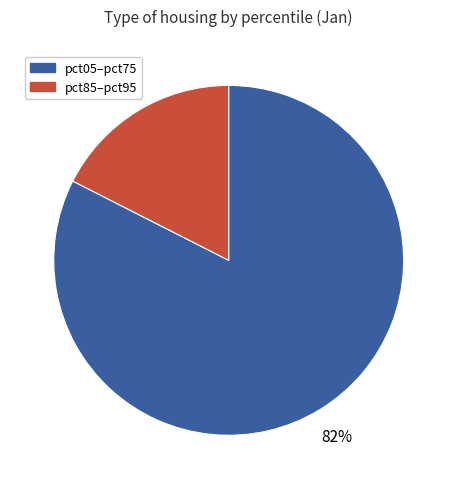

Does any single category account for the majority?

Yes